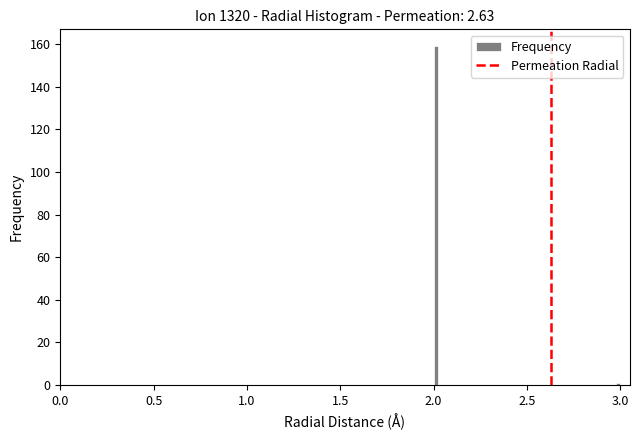

Read against the x-axis, roughly where is the centre of the tallest bar?

2.00